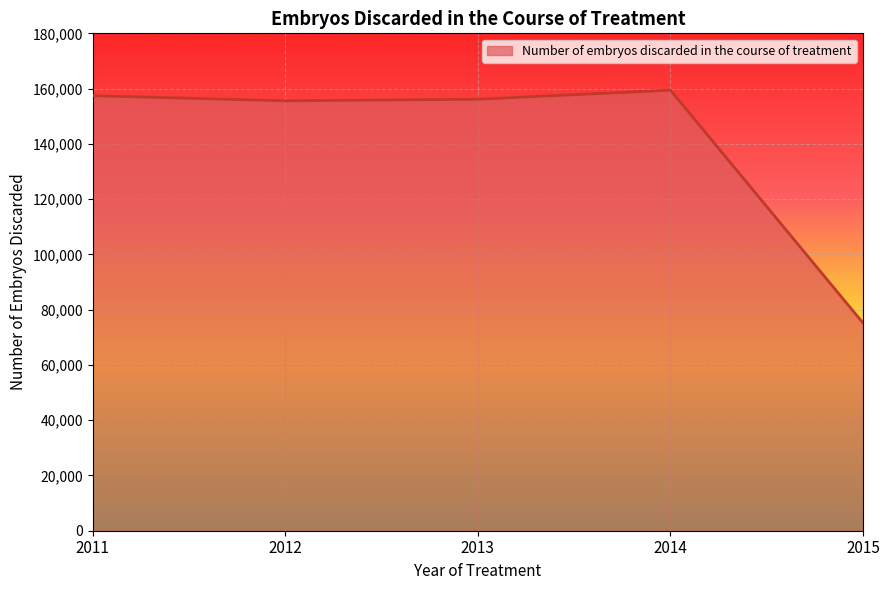

What is the change in value from 2013 to 2015?

-80993